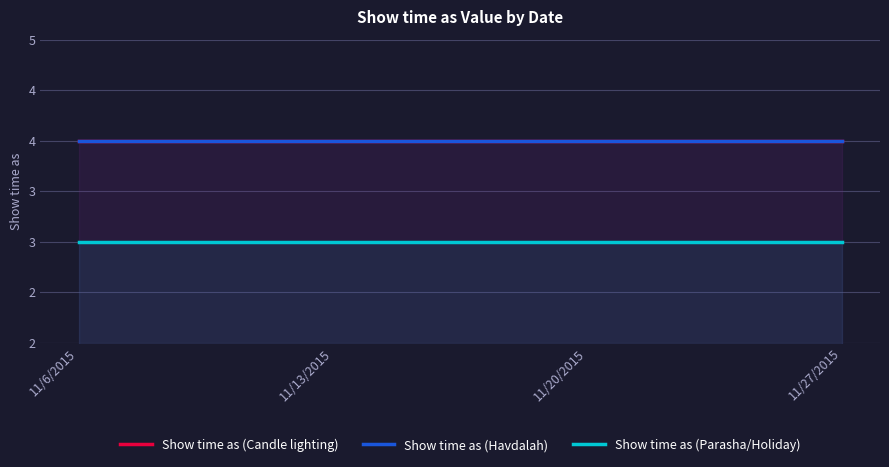

What is the greatest value displayed?

4